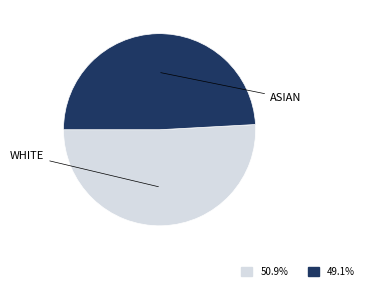

Is there any slice that represents more than half of the pie?

Yes